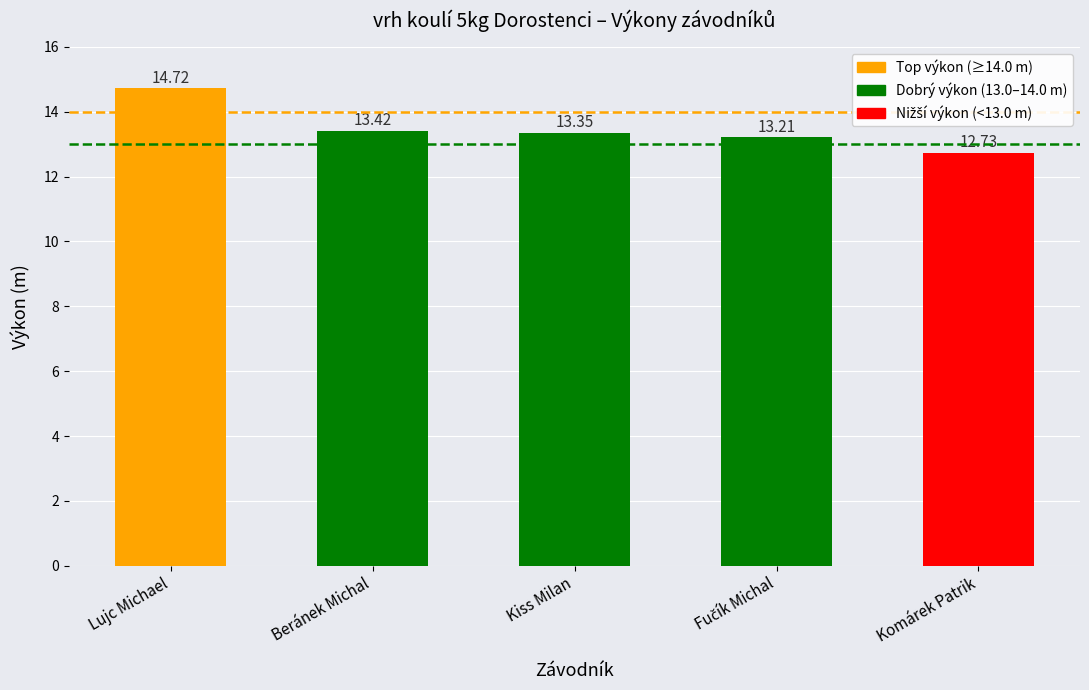

Between Beránek Michal and Lujc Michael, which is larger?

Lujc Michael